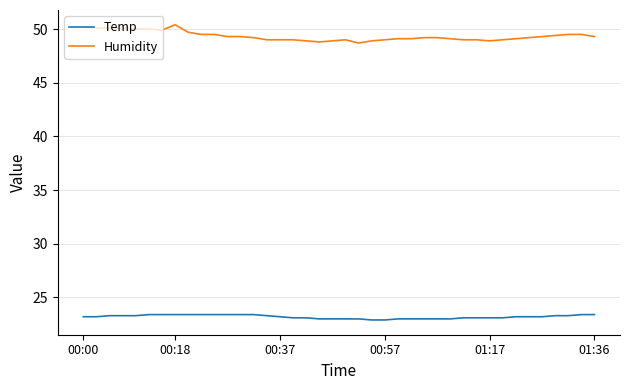

Which series has the largest total across all categories?

Humidity